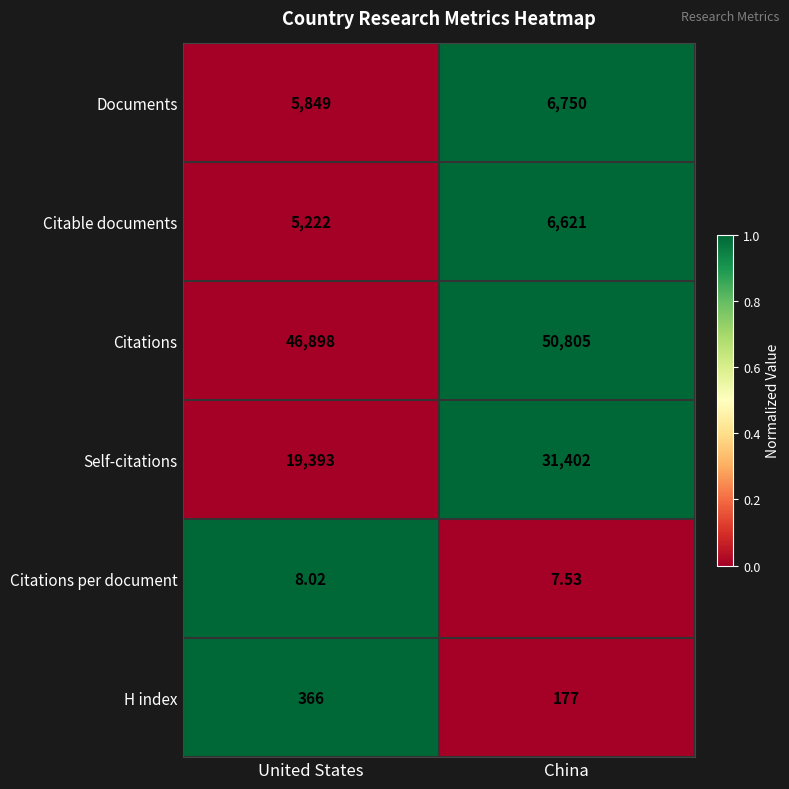

Which series changed the most between United States and China?

Self-citations